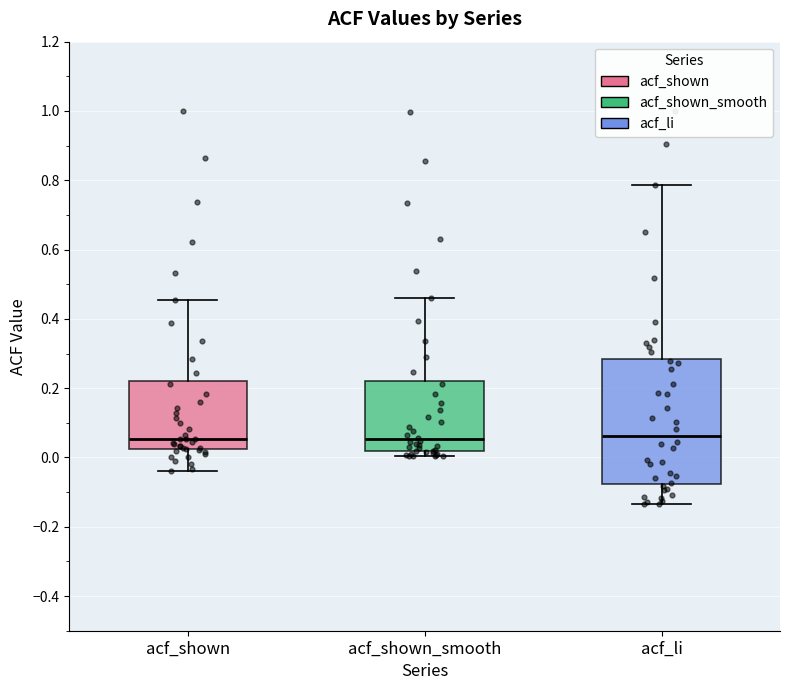

Reading left to right, transcribe this box plot: for each box, give where its median line is, the range the box spans, and where its two whiskers end, as read against the y-axis. The values are not printed on the chart, so give them approximately, as read against the axis.

acf_shown: median 0.06, box 0.02 to 0.22, whiskers -0.04 to 0.46
acf_shown_smooth: median 0.06, box 0.02 to 0.22, whiskers 0.00 to 0.46
acf_li: median 0.06, box -0.08 to 0.28, whiskers -0.14 to 0.78